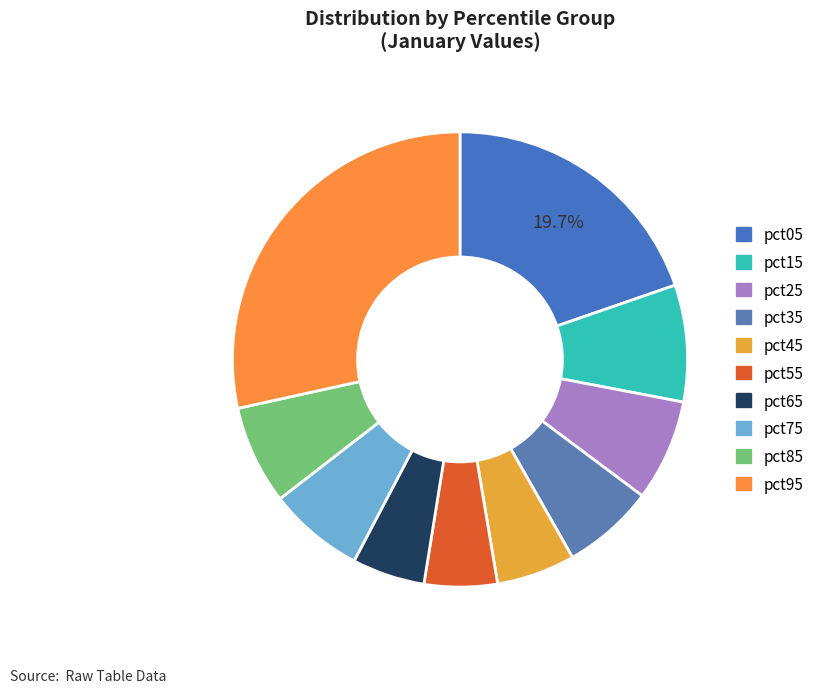

To the nearest percent, what is the difference between the largest and smallest slice percentages?

23%